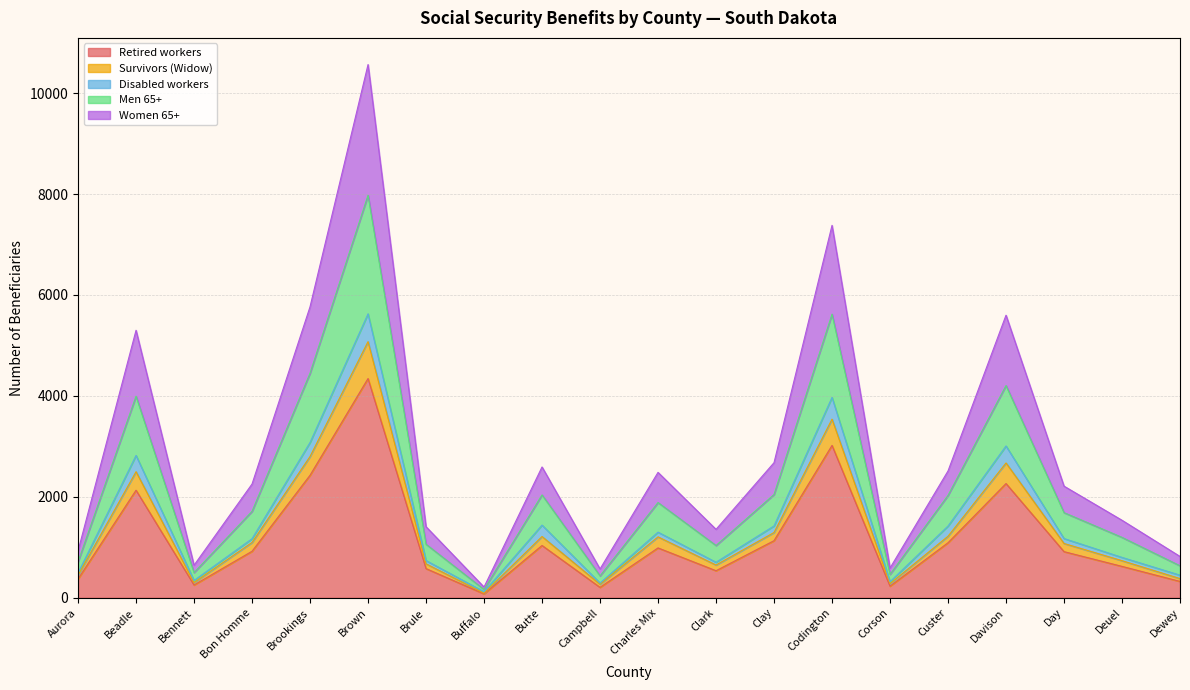

What is the sum of all Retired workers values?

23462